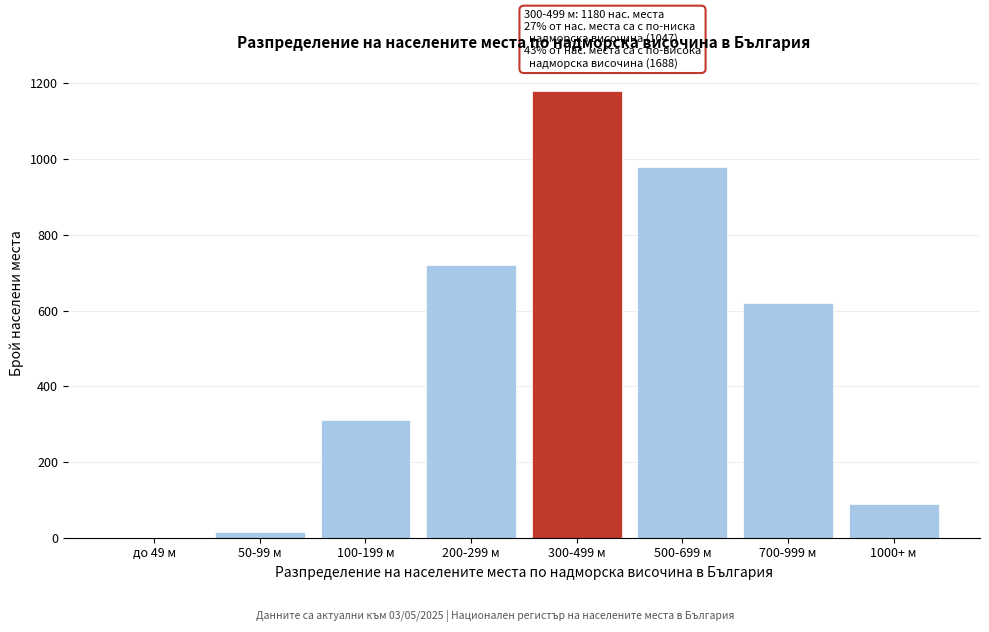

Reading left to right, transcribe all the data shown in this chart.

до 49 м=0	50-99 м=14	100-199 м=312	200-299 м=721	300-499 м=1180	500-699 м=980	700-999 м=620	1000+ м=88